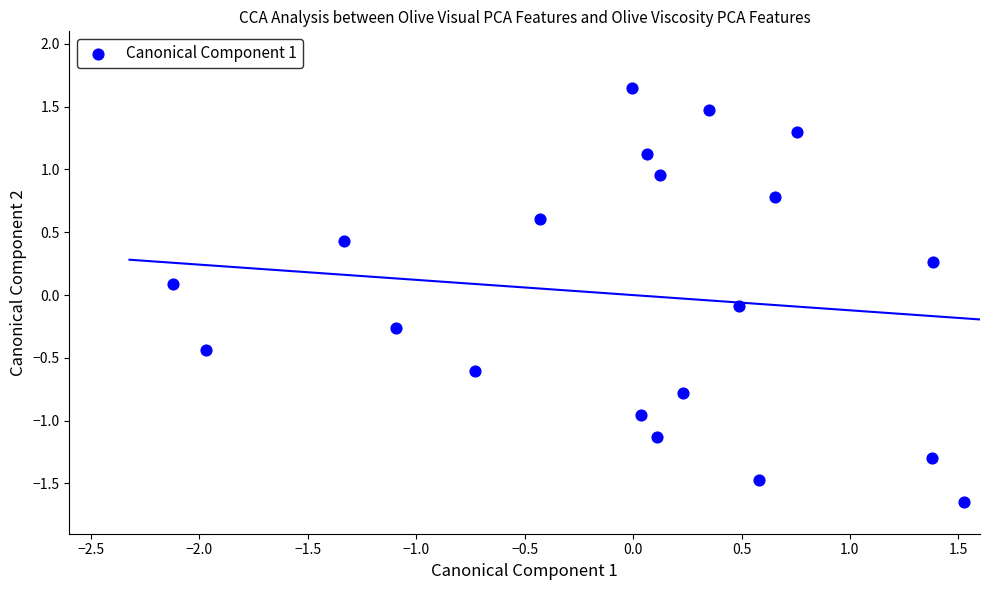

What is the range of Y values (max minus min)?

3.3